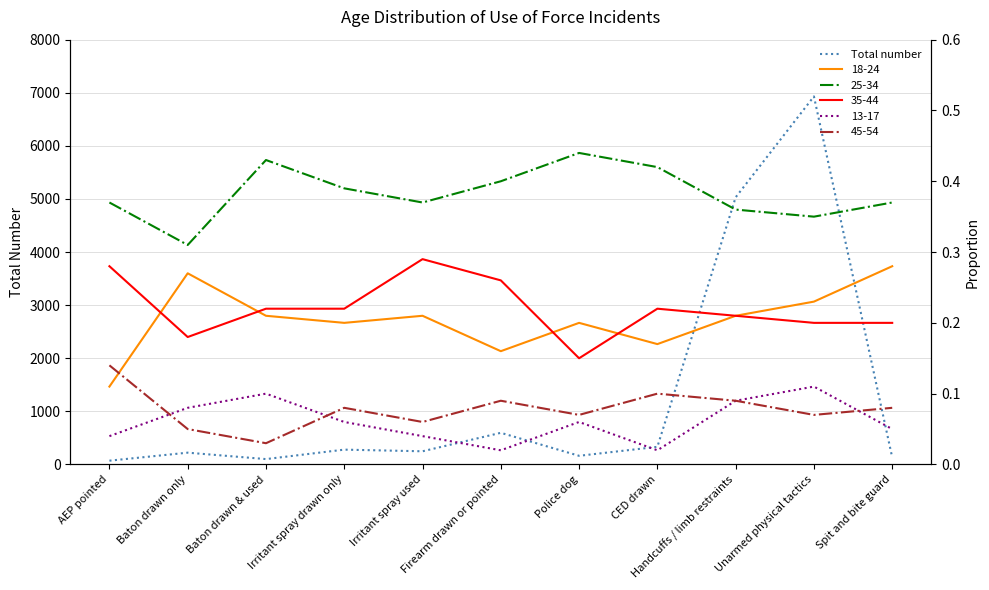

Is this an area chart (filled region under the line)?

No